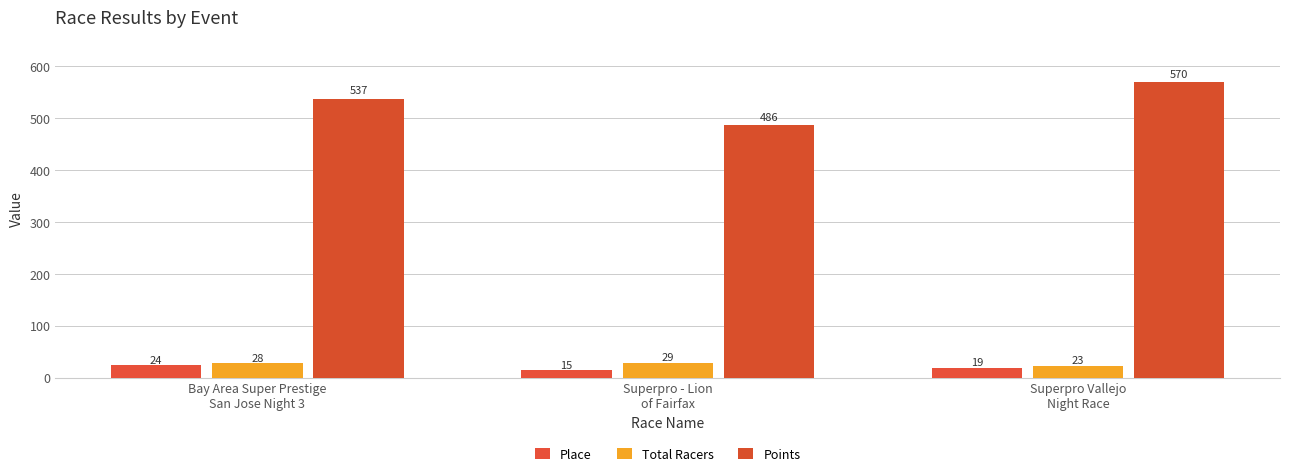

At Superpro Vallejo
Night Race, list the series in order from largest to smallest.

Points, Total Racers, Place